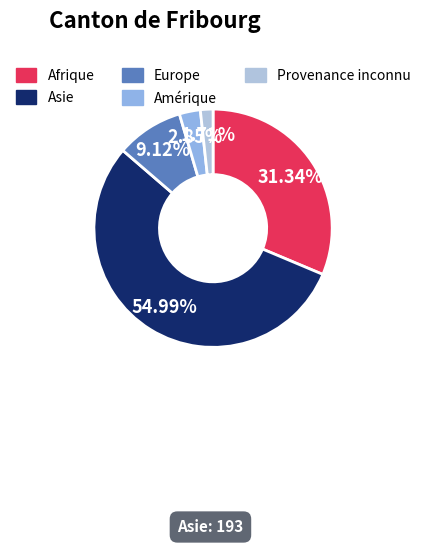

To the nearest percent, what is the combined percentage of Provenance inconnu and Afrique?

33%